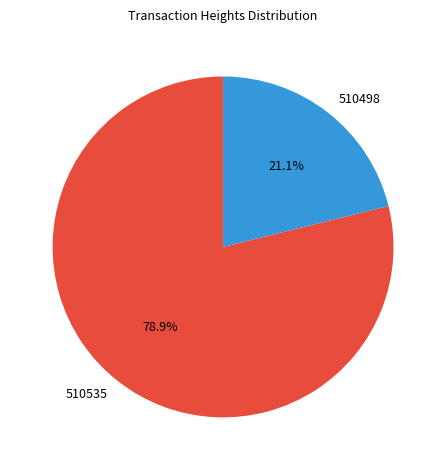

Count the number of slices in the pie.

2